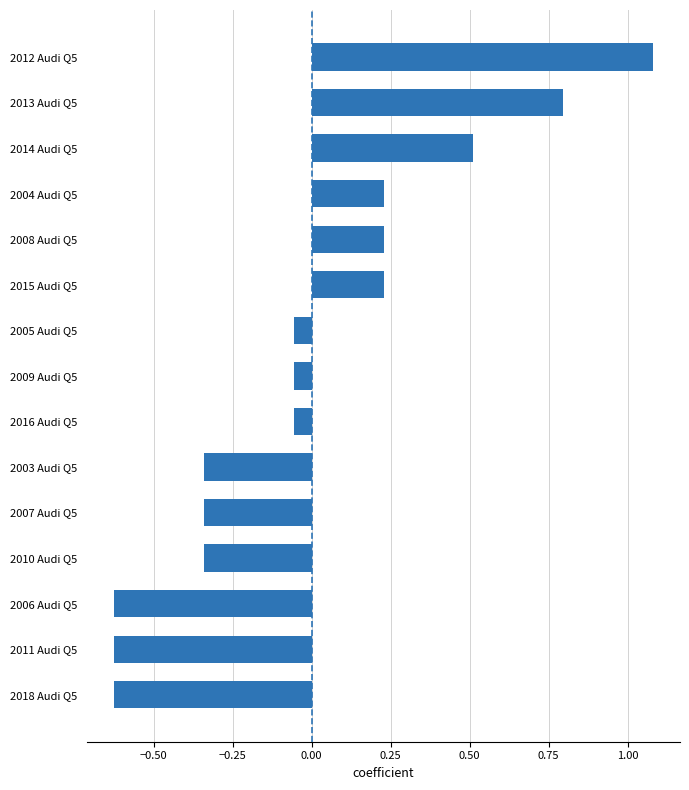

Are the bars horizontal?

Yes